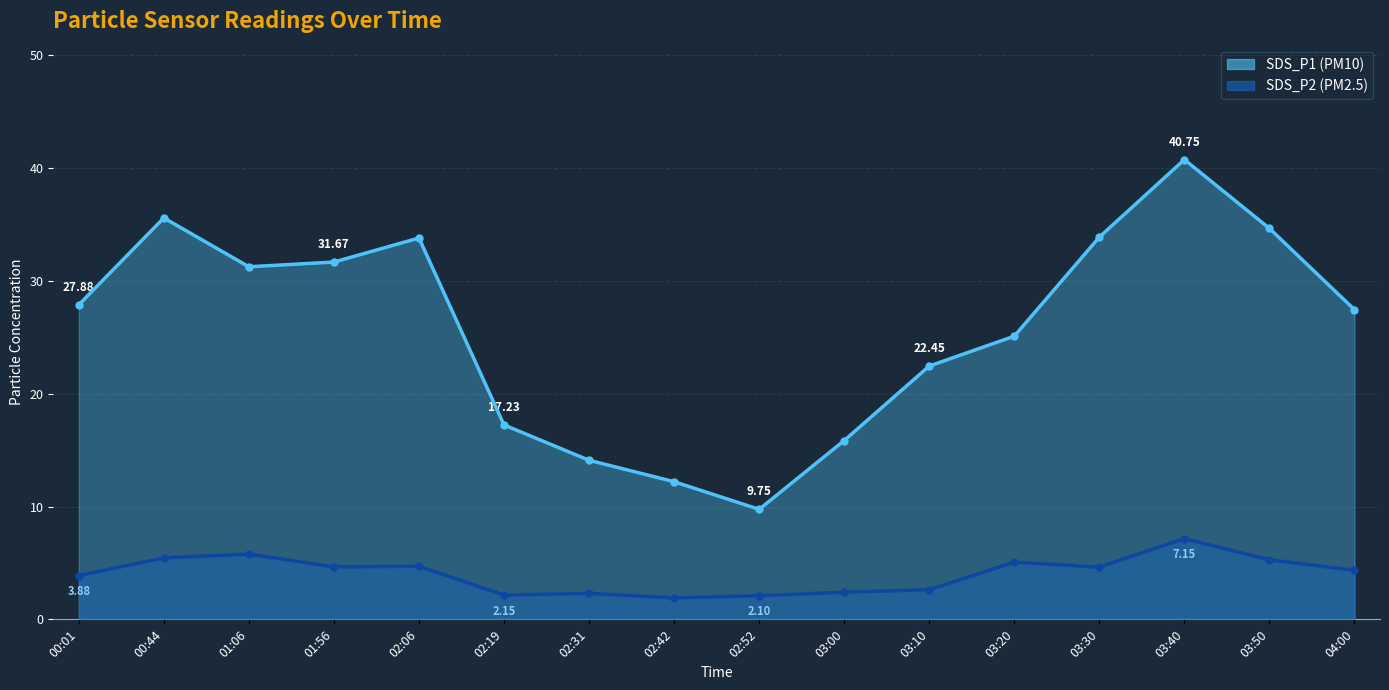

Rank the series by their average value, from lowest to highest.

SDS_P2, SDS_P1